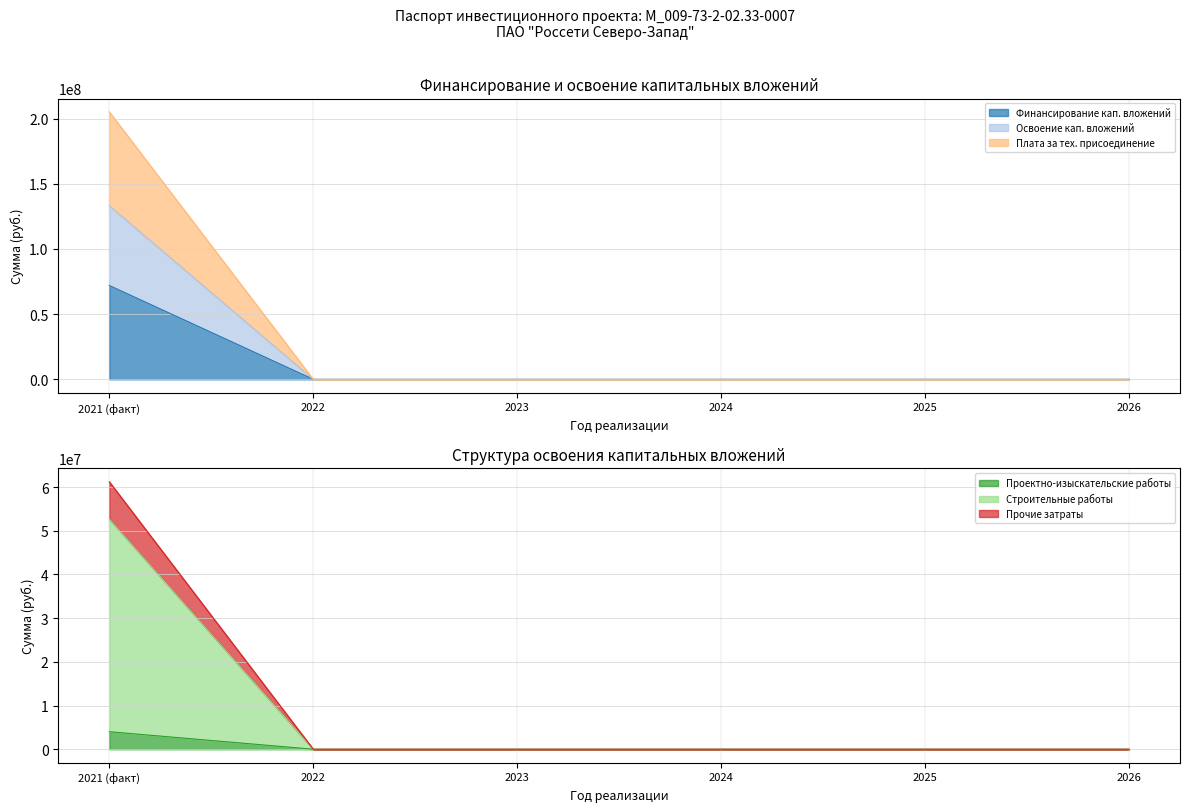

Is it true that Финансирование кап. вложений equals 0 at 2026?

True